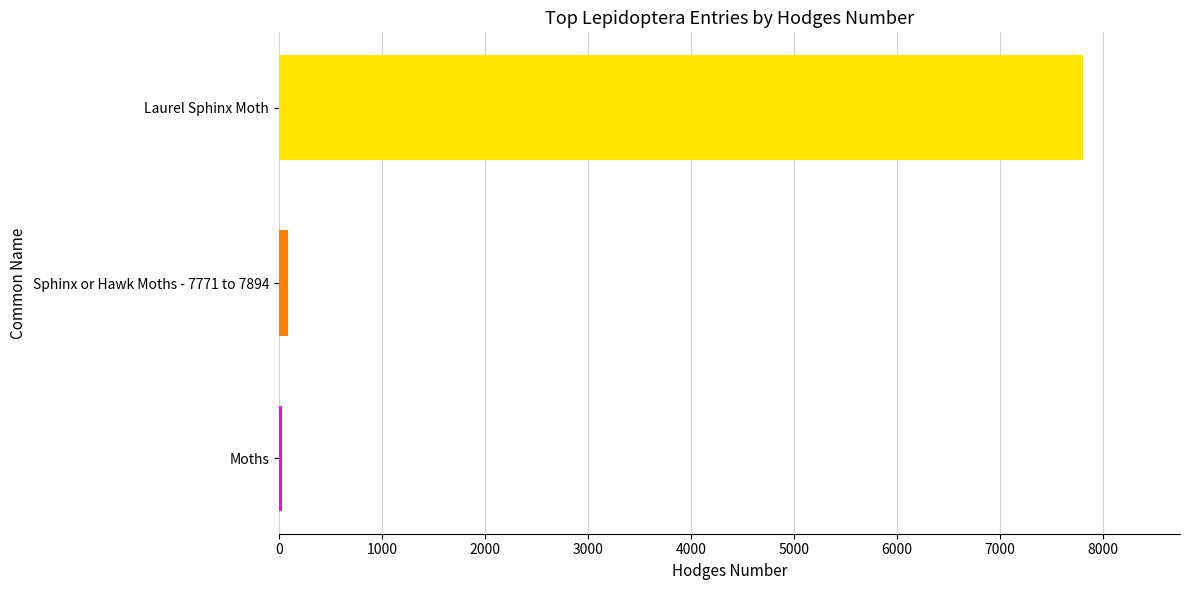

True or false: the data shows 10443.9 at Laurel Sphinx Moth.

False